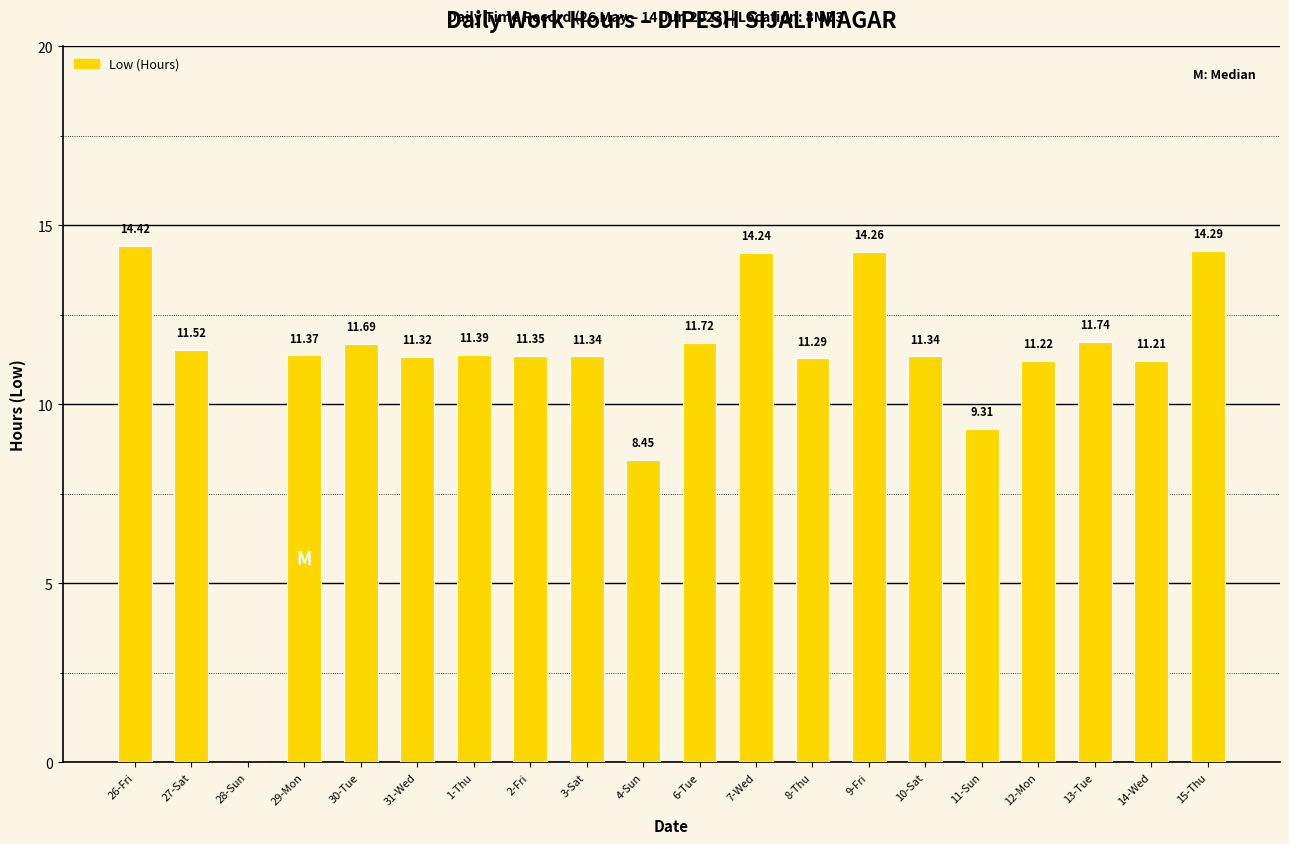

How many positive values are there?

19